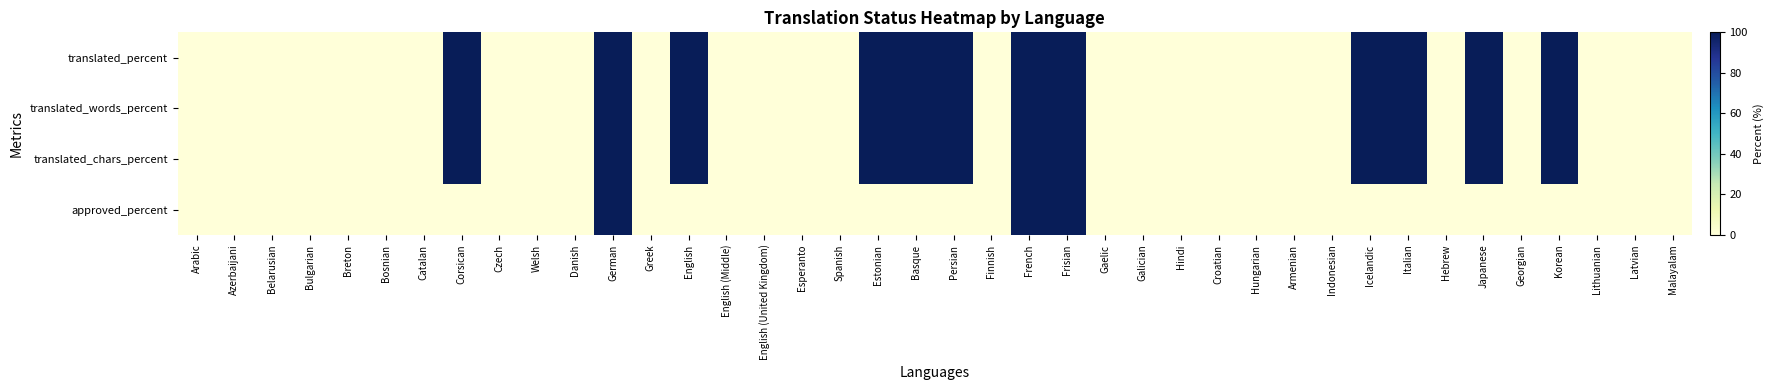

Which series has the largest total across all categories?

translated_percent